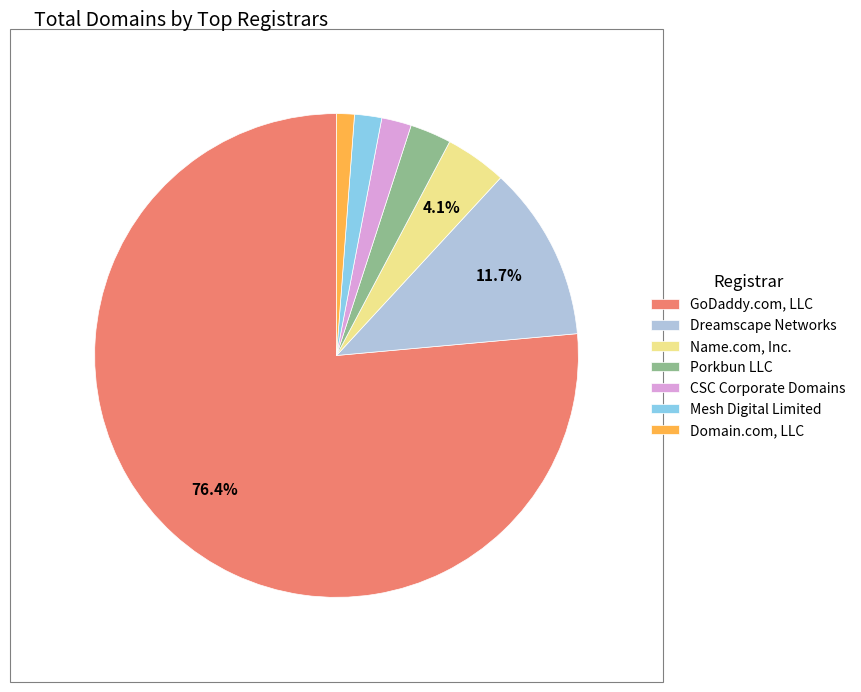

Between Name.com, Inc. and GoDaddy.com, LLC, which is larger?

GoDaddy.com, LLC